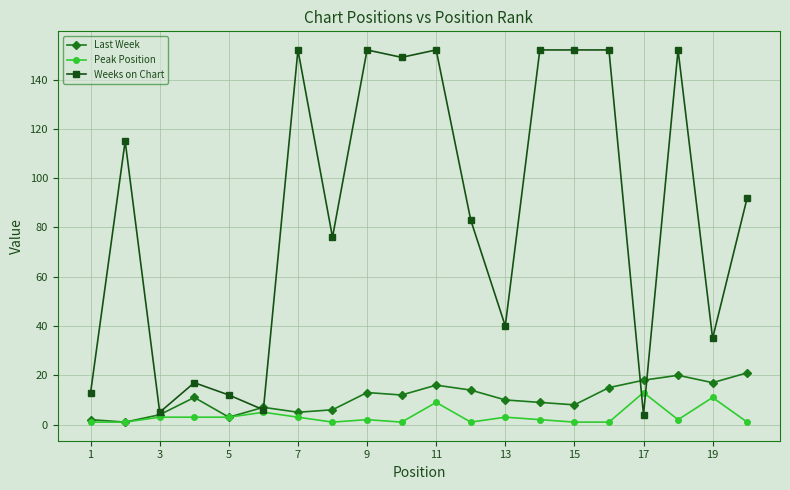

Which series has the largest range (max minus min)?

Weeks on Chart